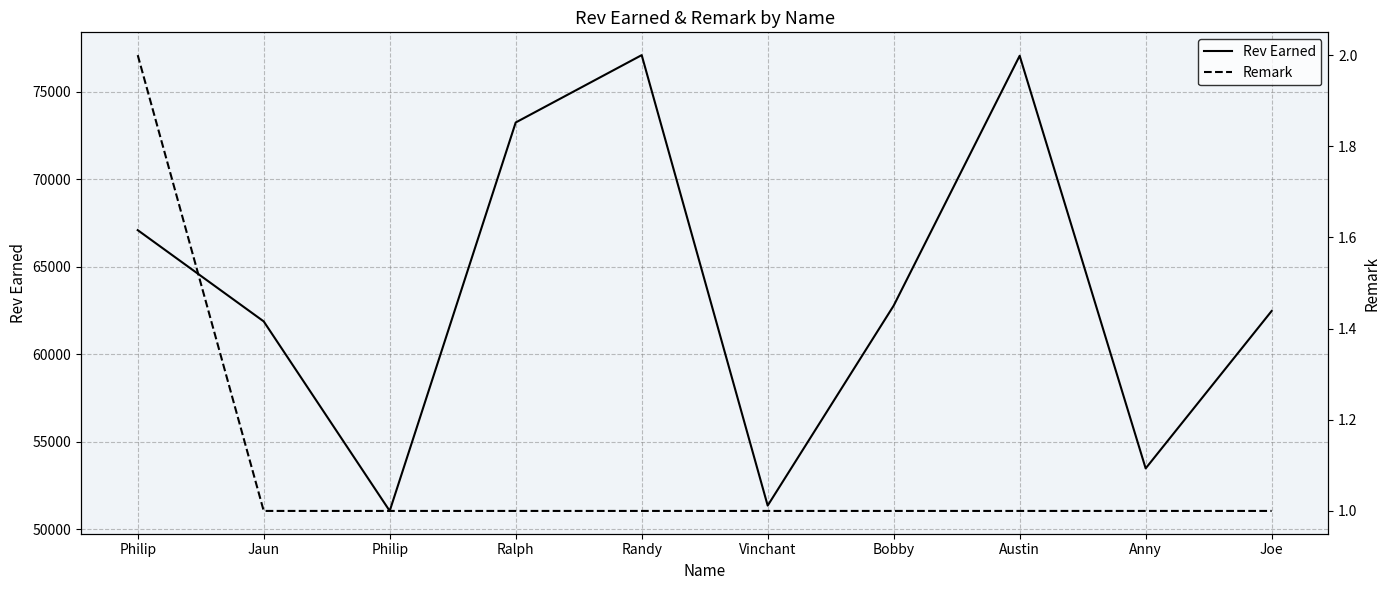

Which category has the highest value in the Rev Earned series?

Randy